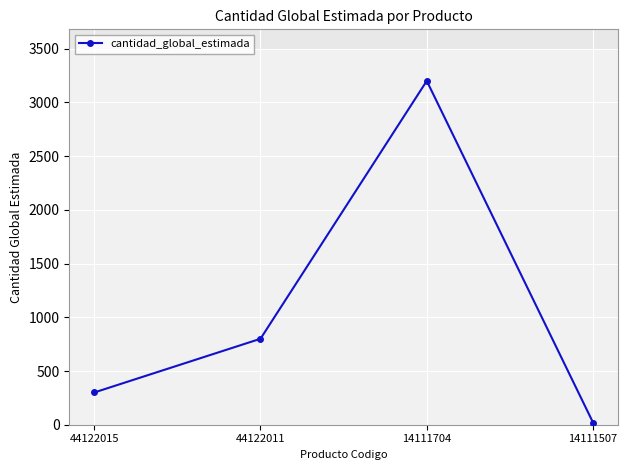

How many points are higher than both their immediate neighbors (excluding endpoints)?

1